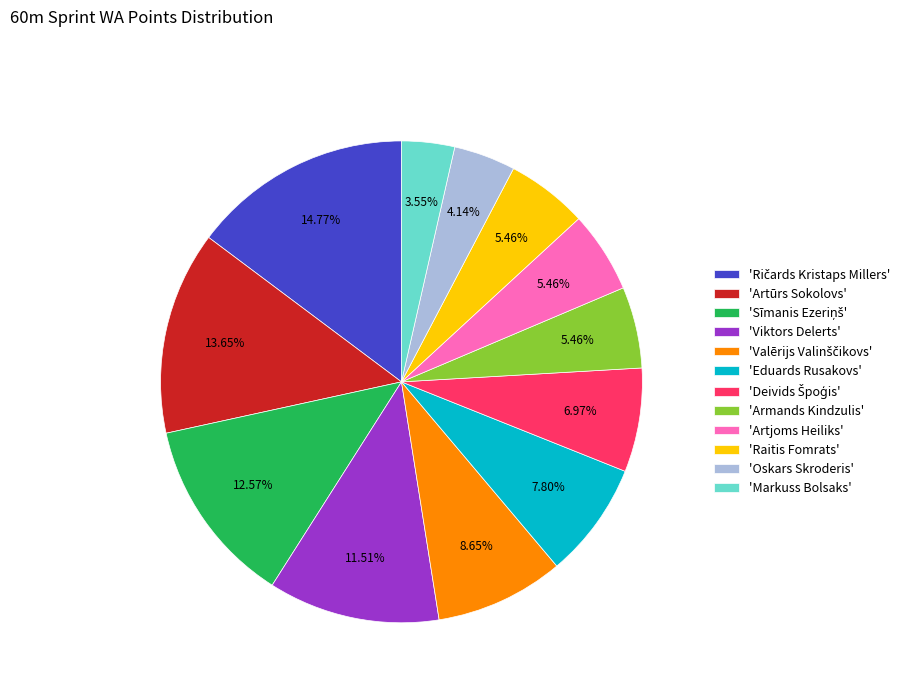

Which category has the smallest portion of the pie?

'Markuss Bolsaks'